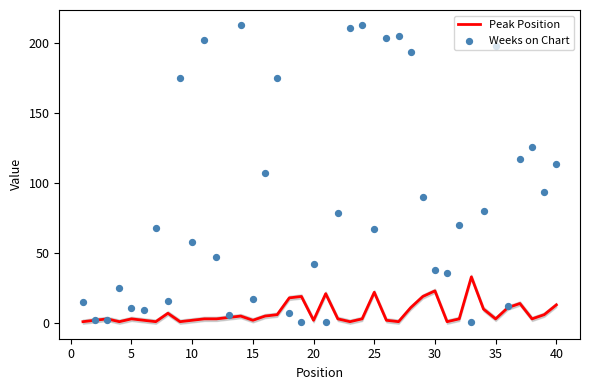

Which series has the widest spread of Y values?

Weeks on Chart